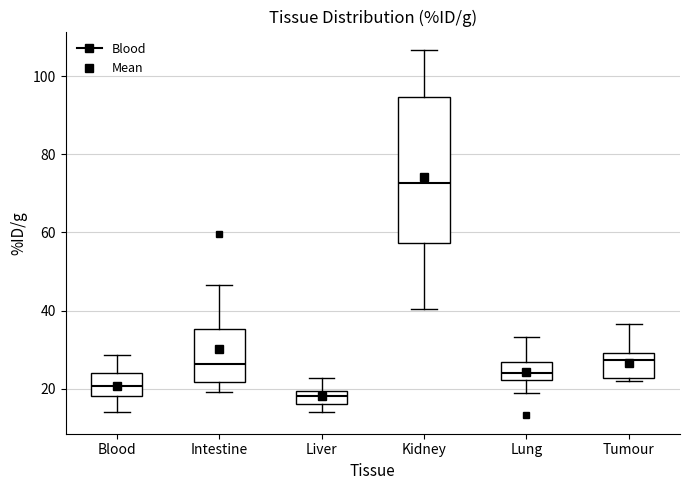

Which box's median line is the lowest?

Liver